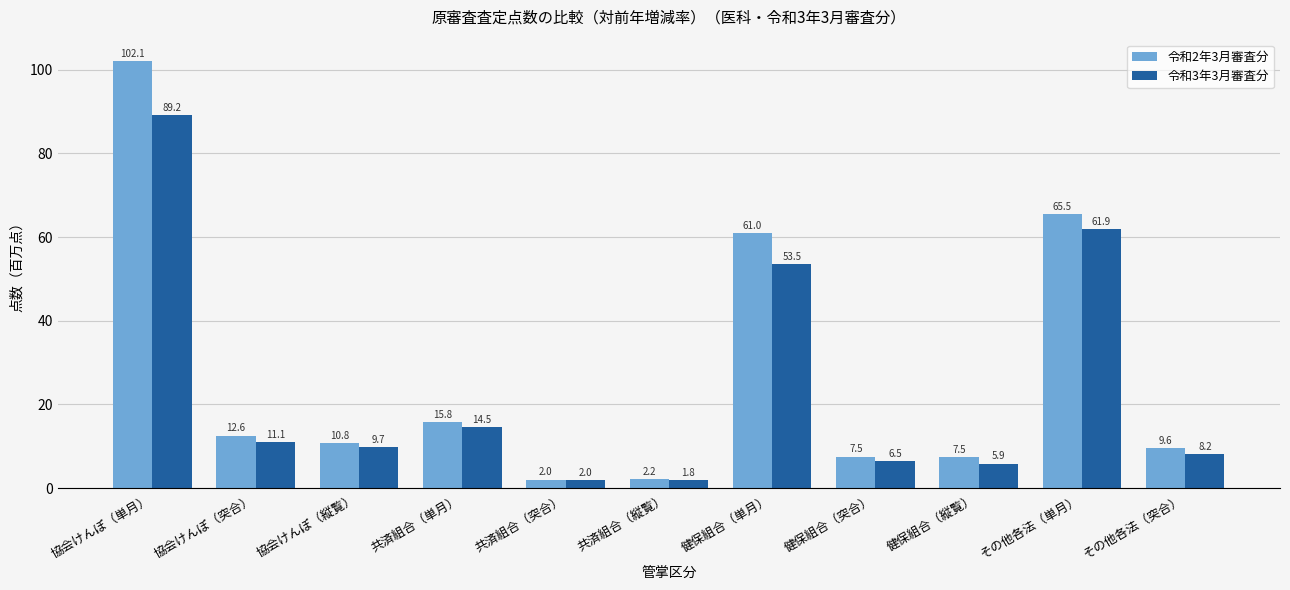

Is it true that 令和2年3月審査分 equals 20.8 at 健保組合（単月）?

False